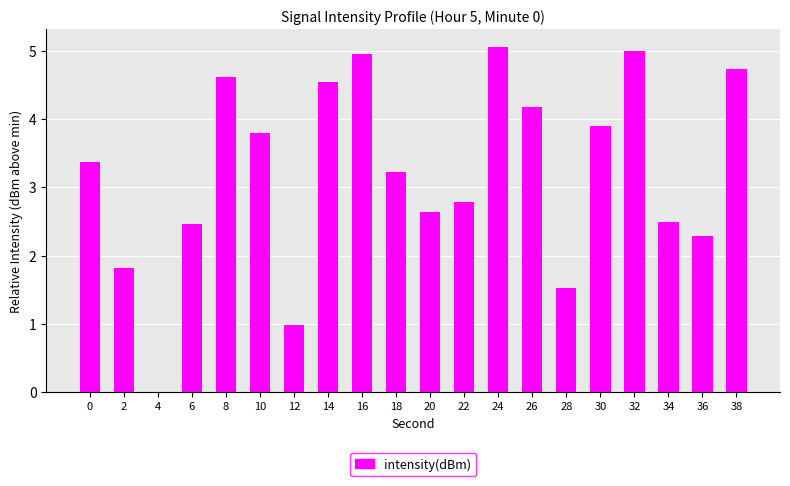

What is the average value?

3.2